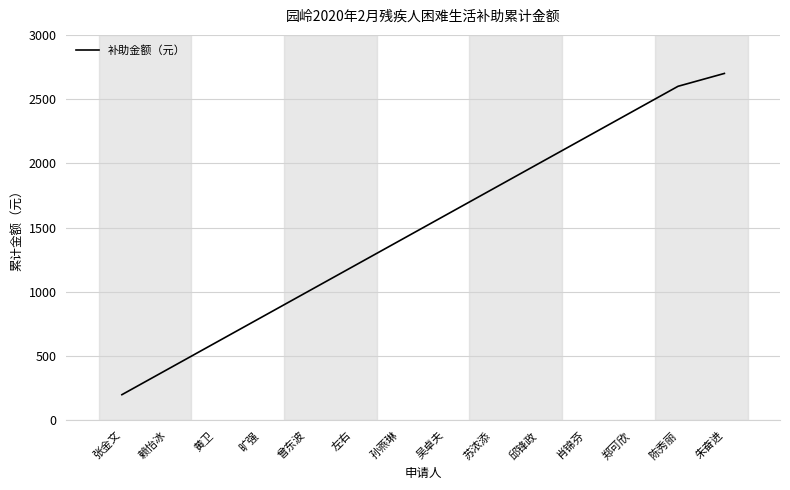

Rank the categories by value from lowest to highest.

张金文, 赖怡冰, 黄卫, 旷强, 曾东波, 左右, 孙燕琳, 吴卓夫, 苏浓添, 邱锋政, 肖锦芬, 郑可欣, 陈秀丽, 朱奋进